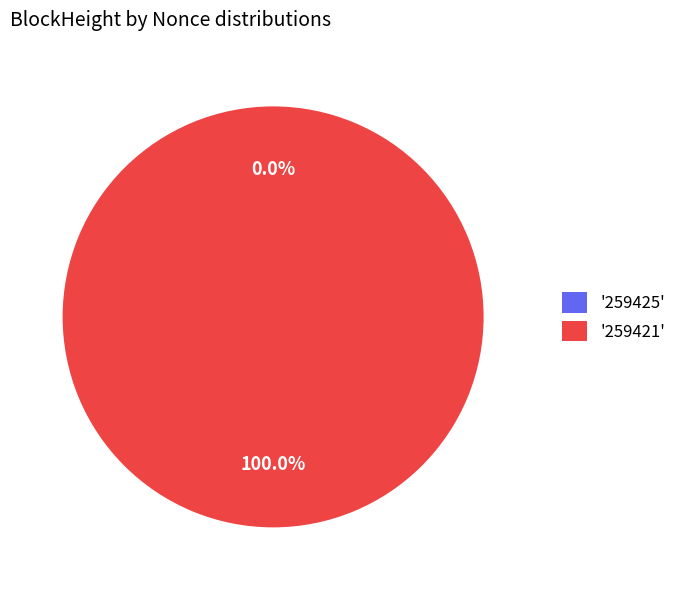

What is the total percentage of 259425 and 259421?

100.0%